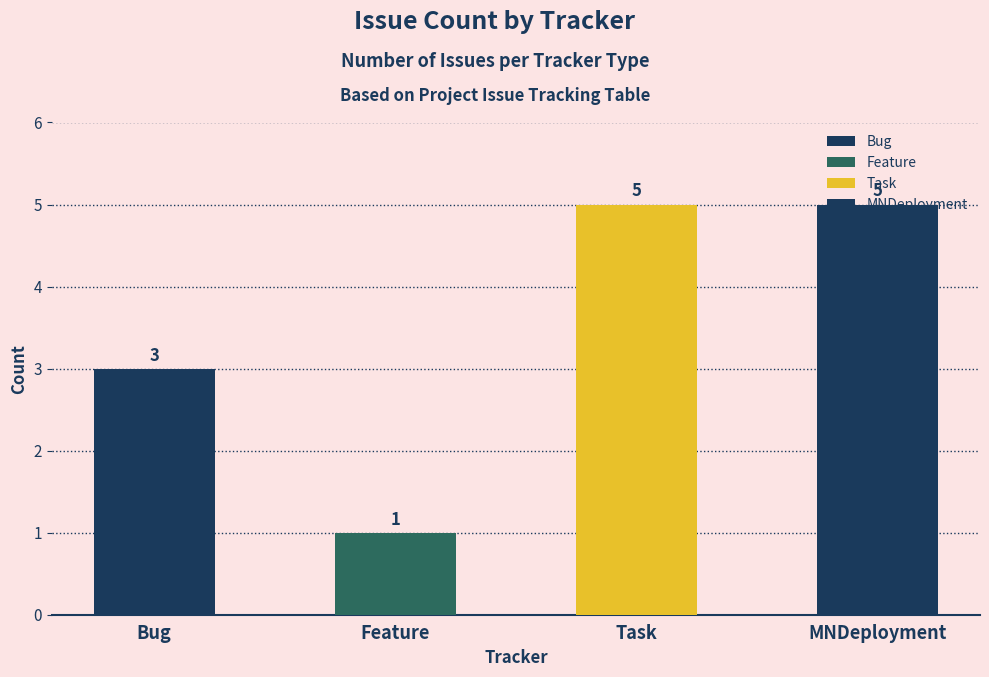

Is it true that the value at Feature is 1?

True